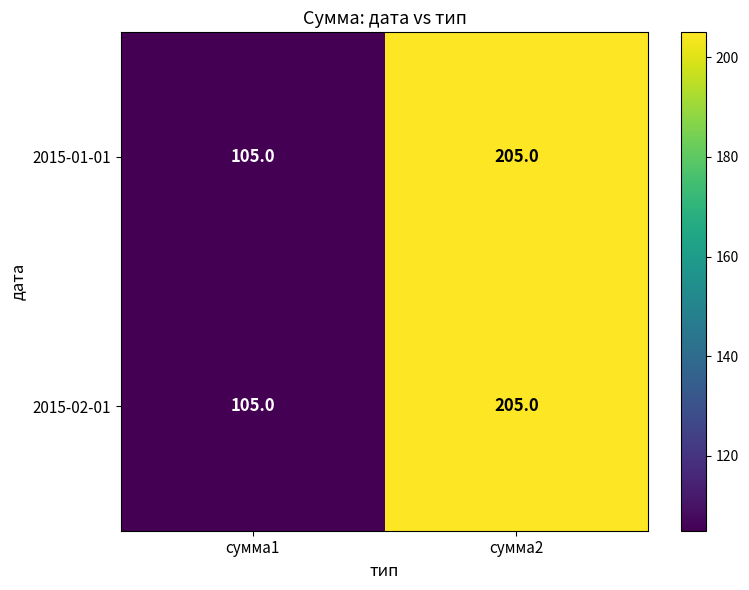

What is the difference between the 2015-01-01 values at сумма2 and сумма1?

100